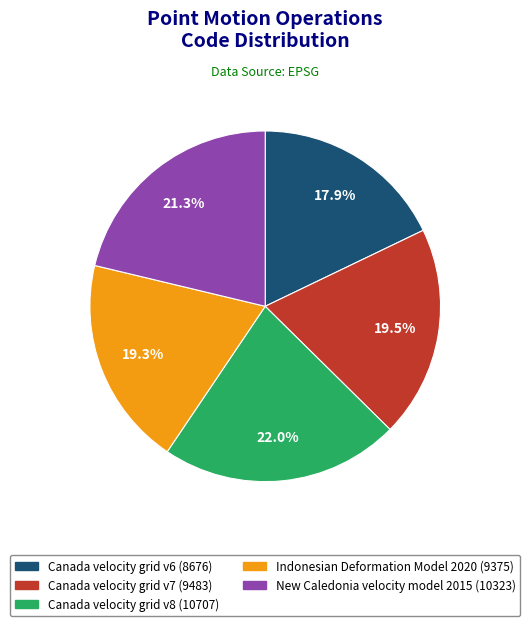

Does any single category account for the majority?

No